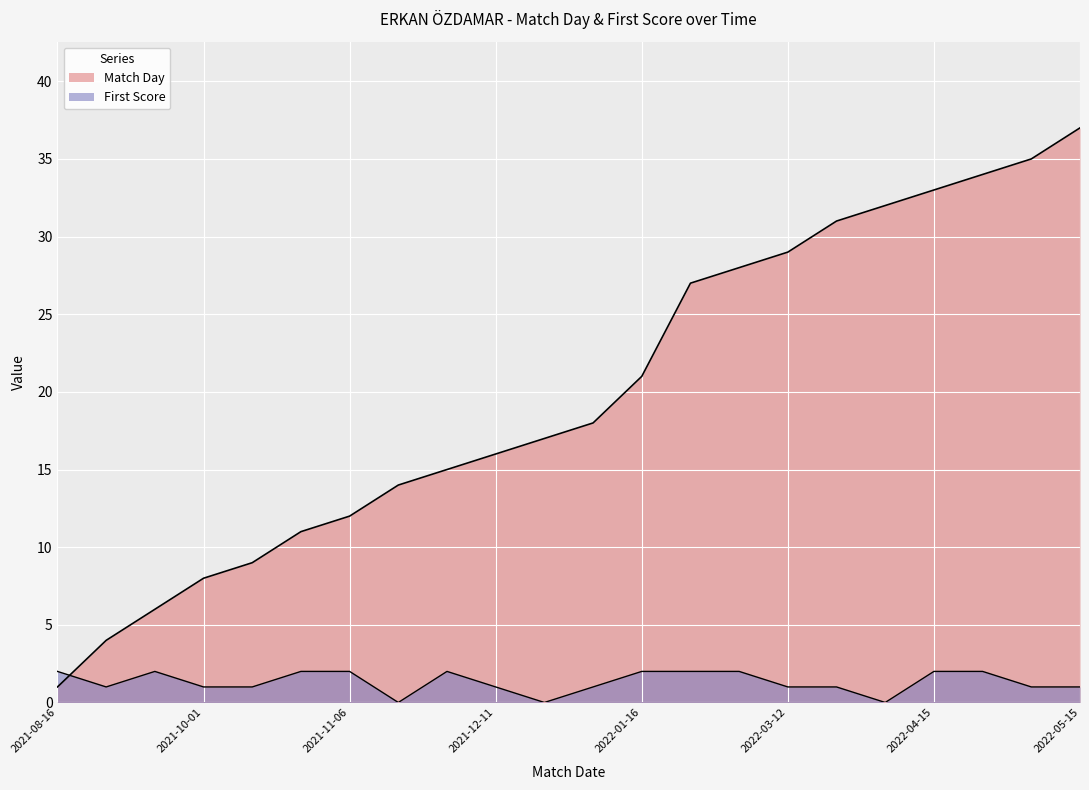

How many data points in Match Day are above 18?

10